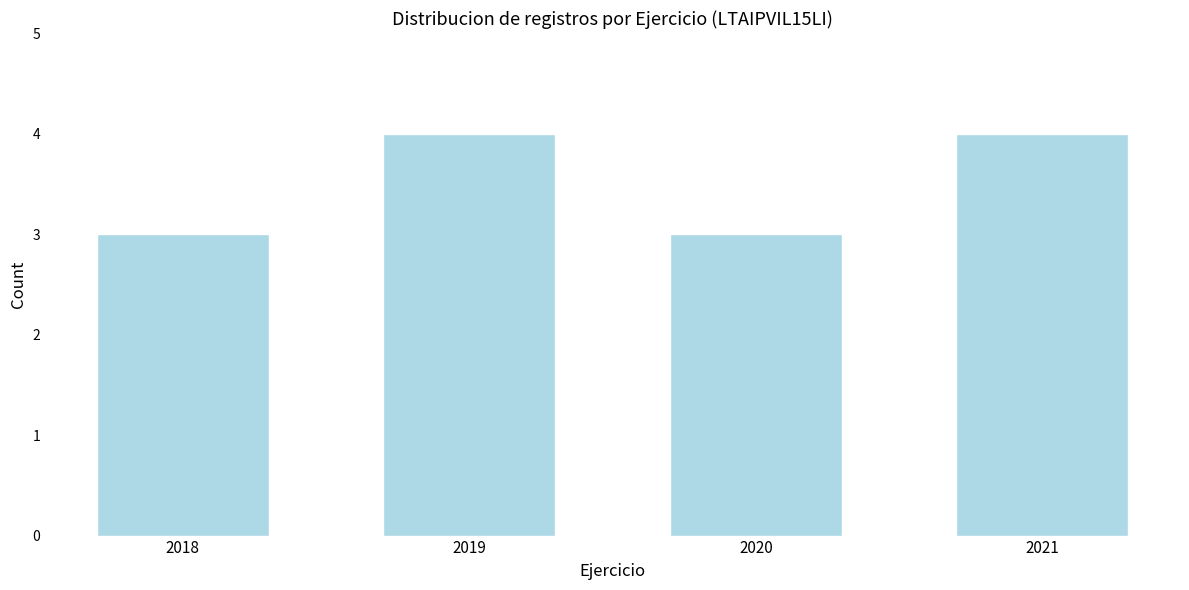

Reading left to right, extract all data points from this chart.

3	4	3	4